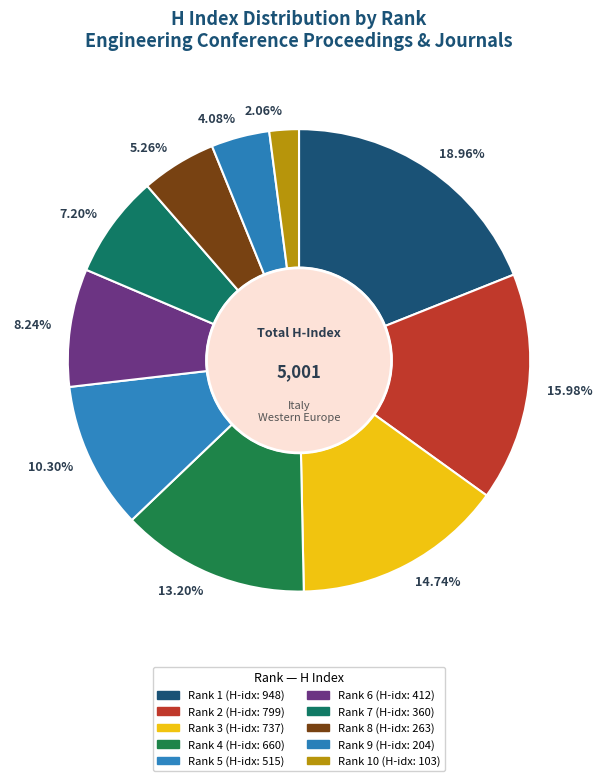

Is there a majority slice in this chart?

No